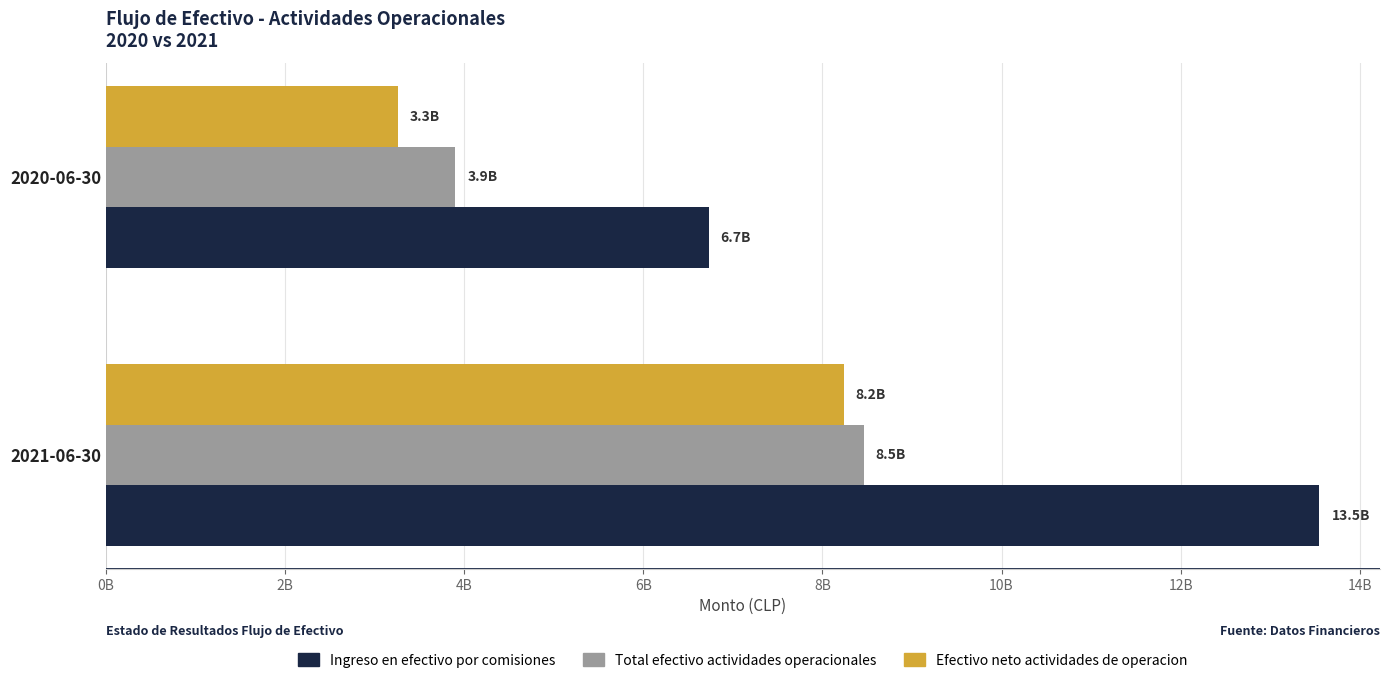

What are all the series names shown in the legend?

Ingreso en efectivo por comisiones, Total efectivo actividades operacionales, Efectivo neto actividades de operacion